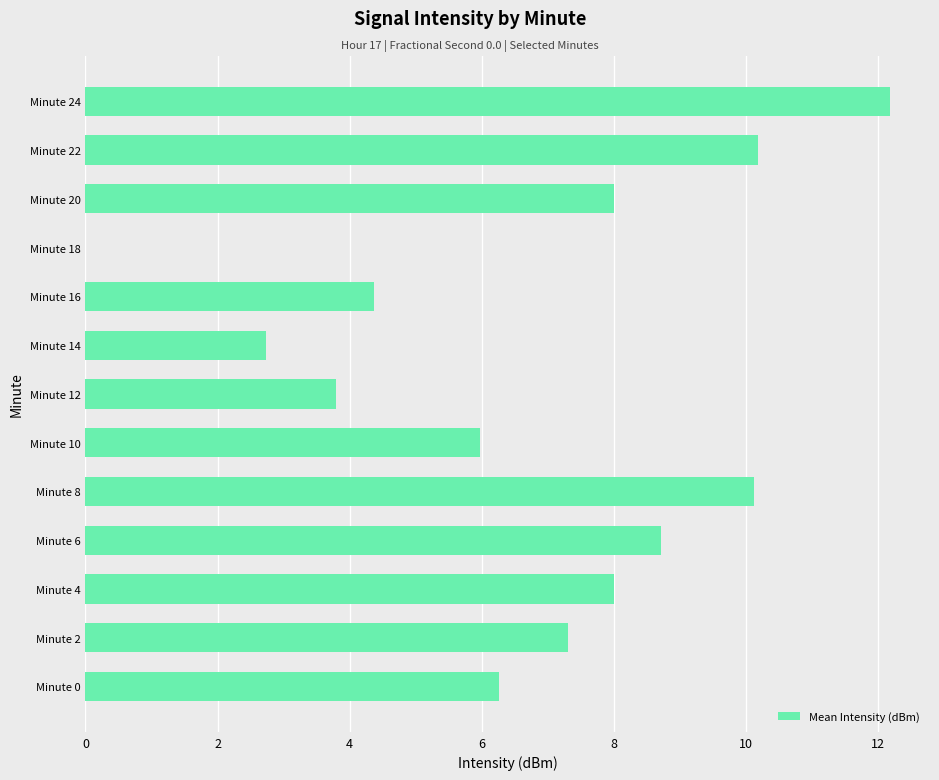

Read the value at Minute 20.

8.0